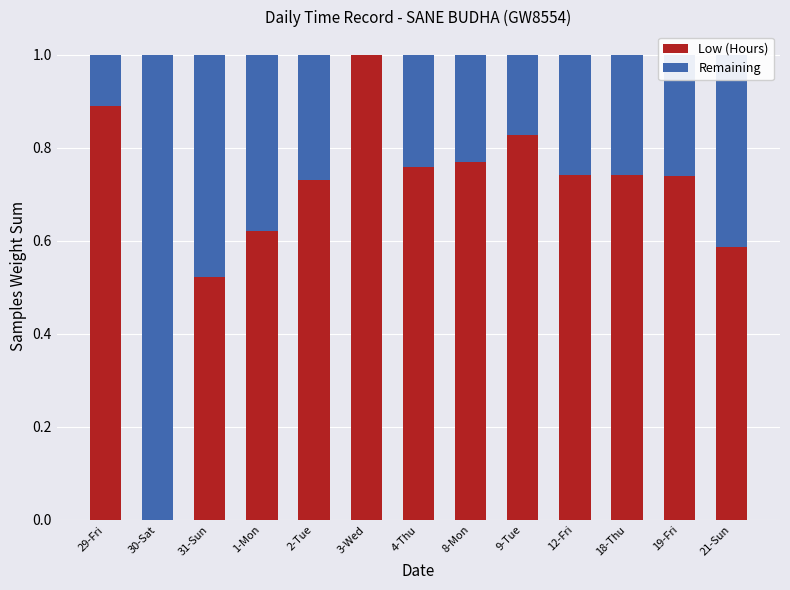

The Low (Hours) series shows 0.9 at 29-Fri. True or false?

True